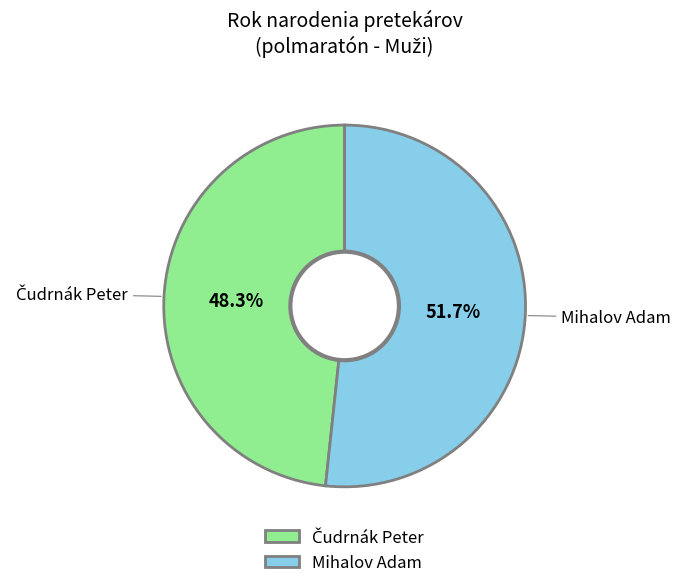

Count the number of slices in the pie.

2